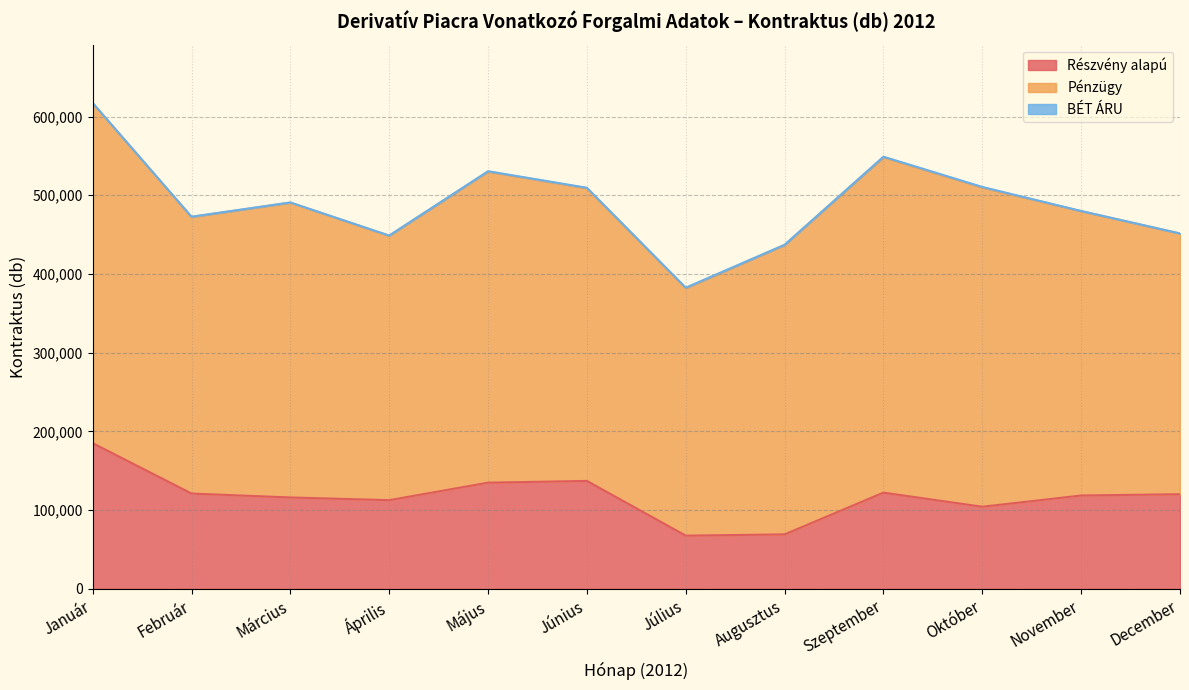

At which category is the sum across all series the highest?

Január